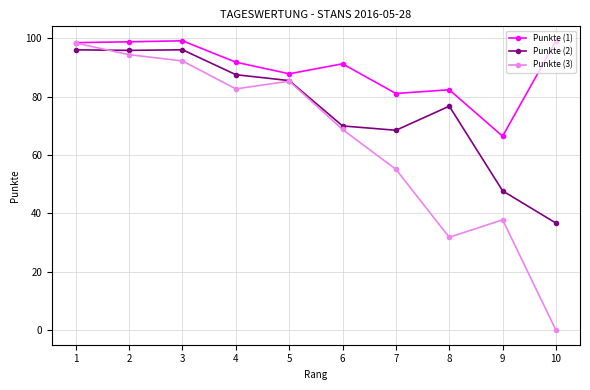

Count the number of categories in the chart.

10